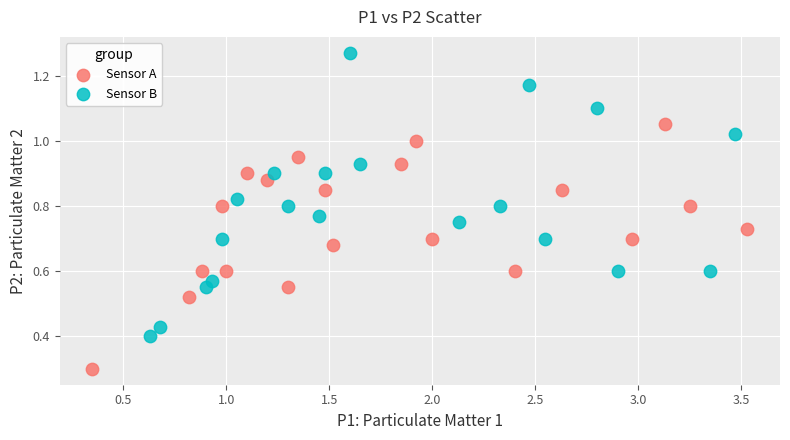

Which series contains the highest Y value?

Sensor B